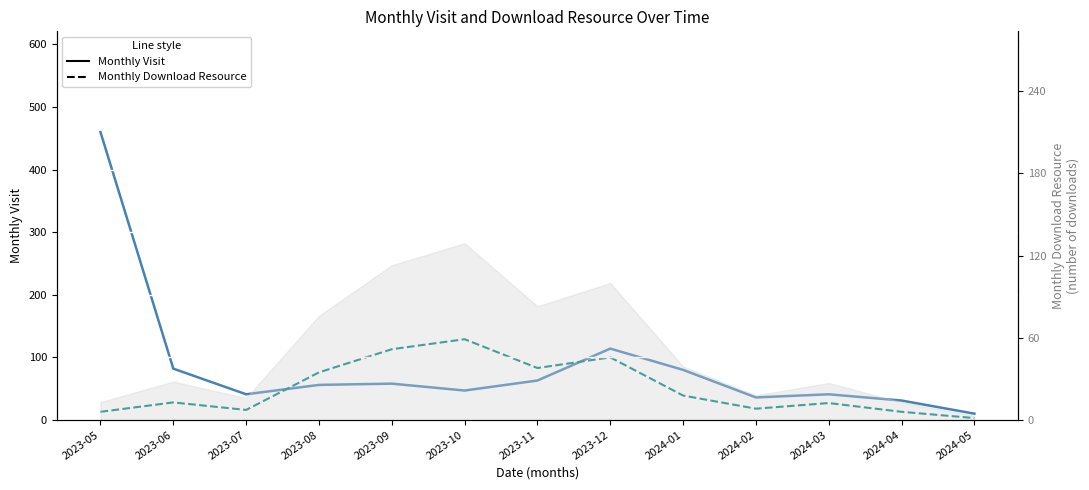

True or false: Monthly Download Resource (dashed) has a value of 55 at 2023-12.

False